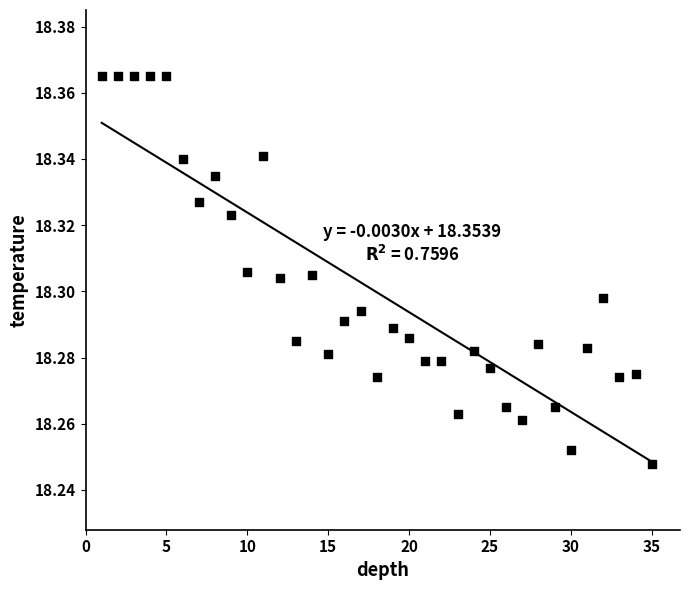

What is the range of X values (max minus min)?

34.0